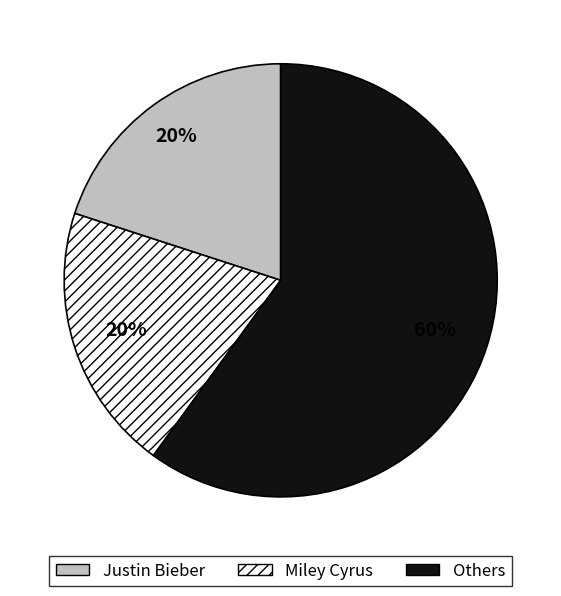

To the nearest percent, what is the average slice percentage?

33%